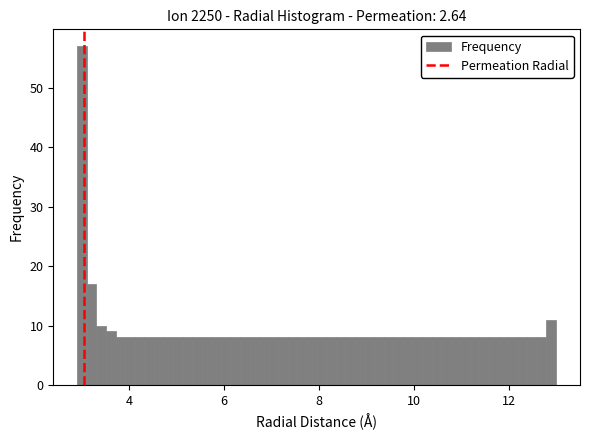

Around what value on the x-axis is the tallest bar? Give the approximate position of its centre, as read against the axis.

3.0